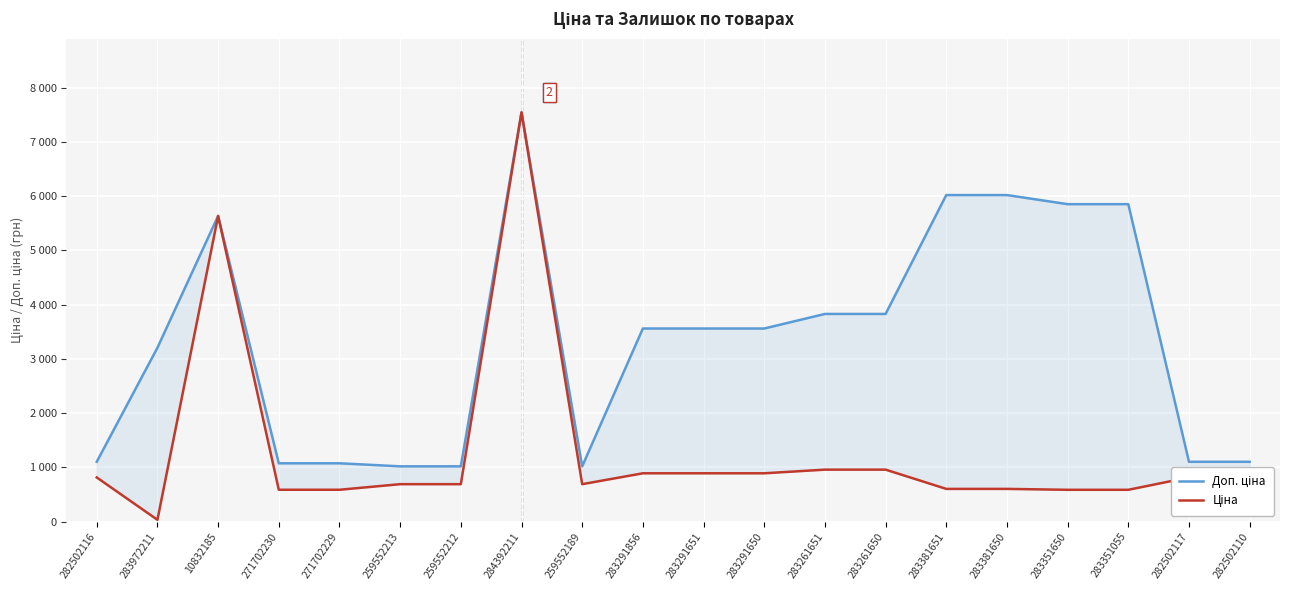

What value does the Доп. ціна series have at 284392211?

7545.9